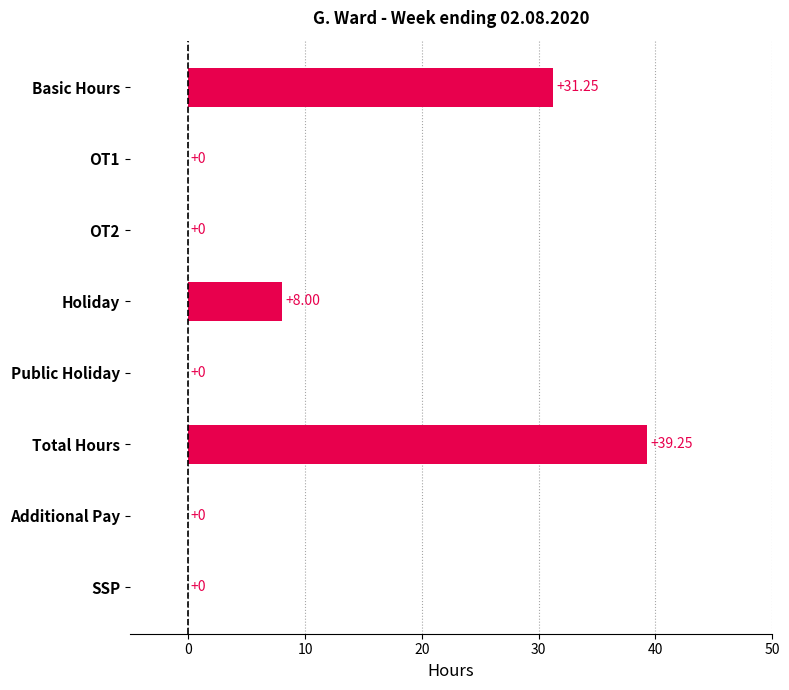

At which label is the value closest to 19?

Holiday